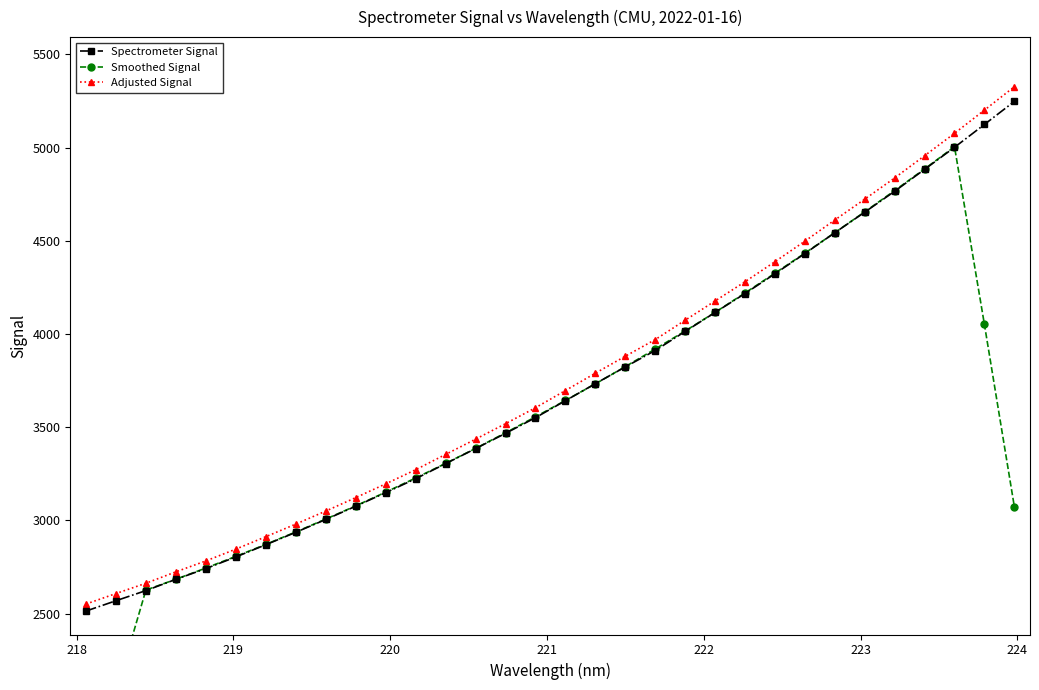

Rank the series by their average value, from lowest to highest.

Smoothed Signal, Spectrometer Signal, Adjusted Signal